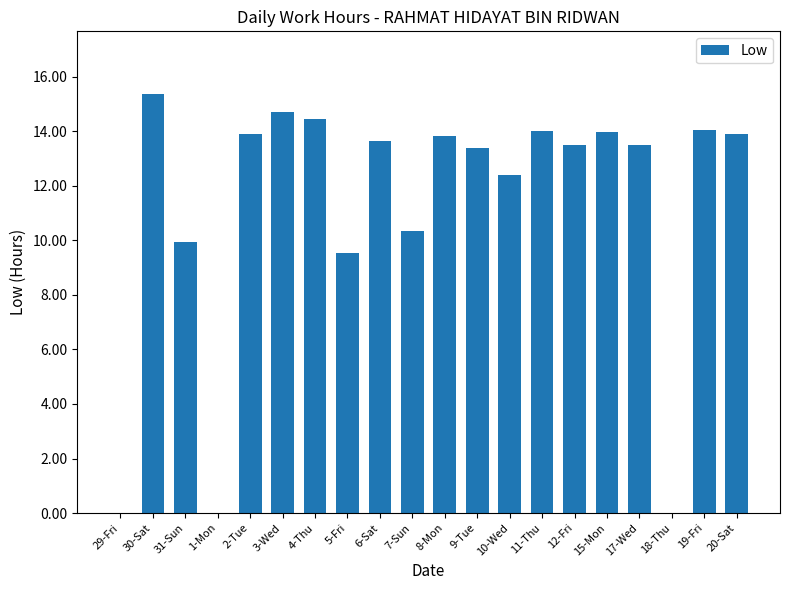

At which label does the data first exceed 13?

30-Sat